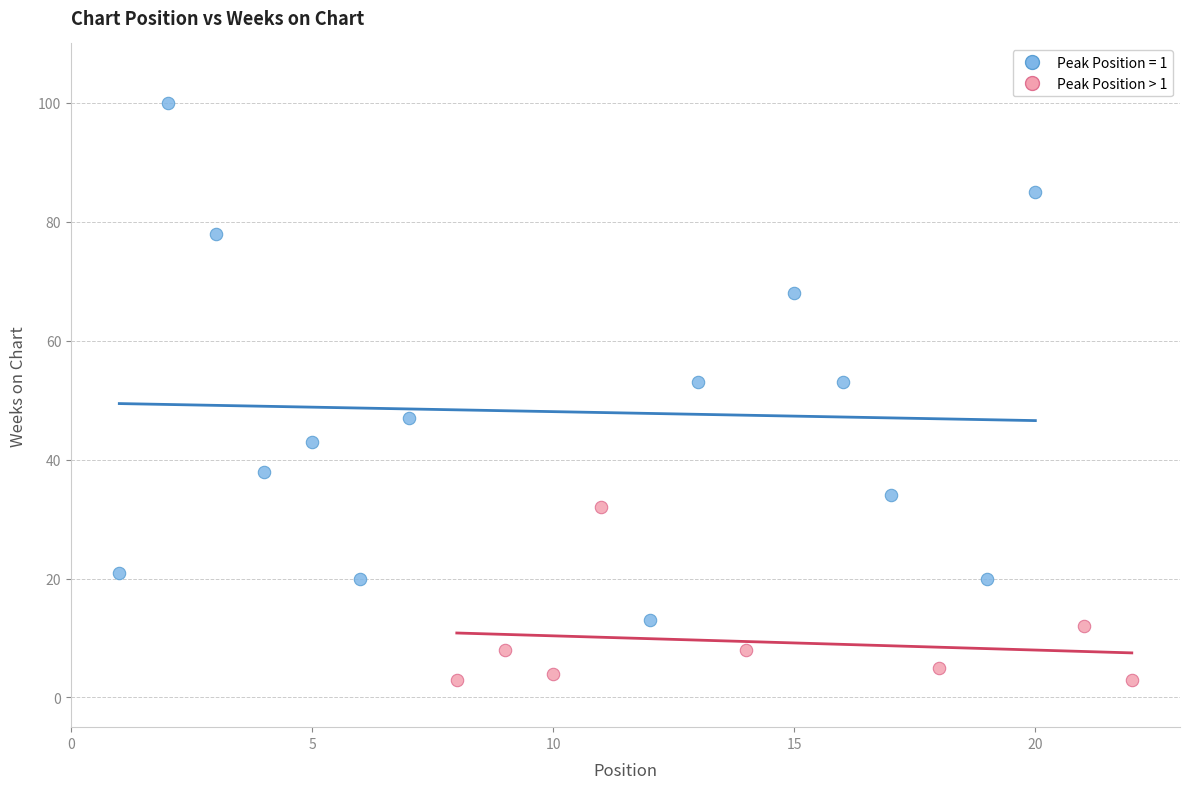

Which series reaches the maximum Y coordinate?

Peak Position = 1